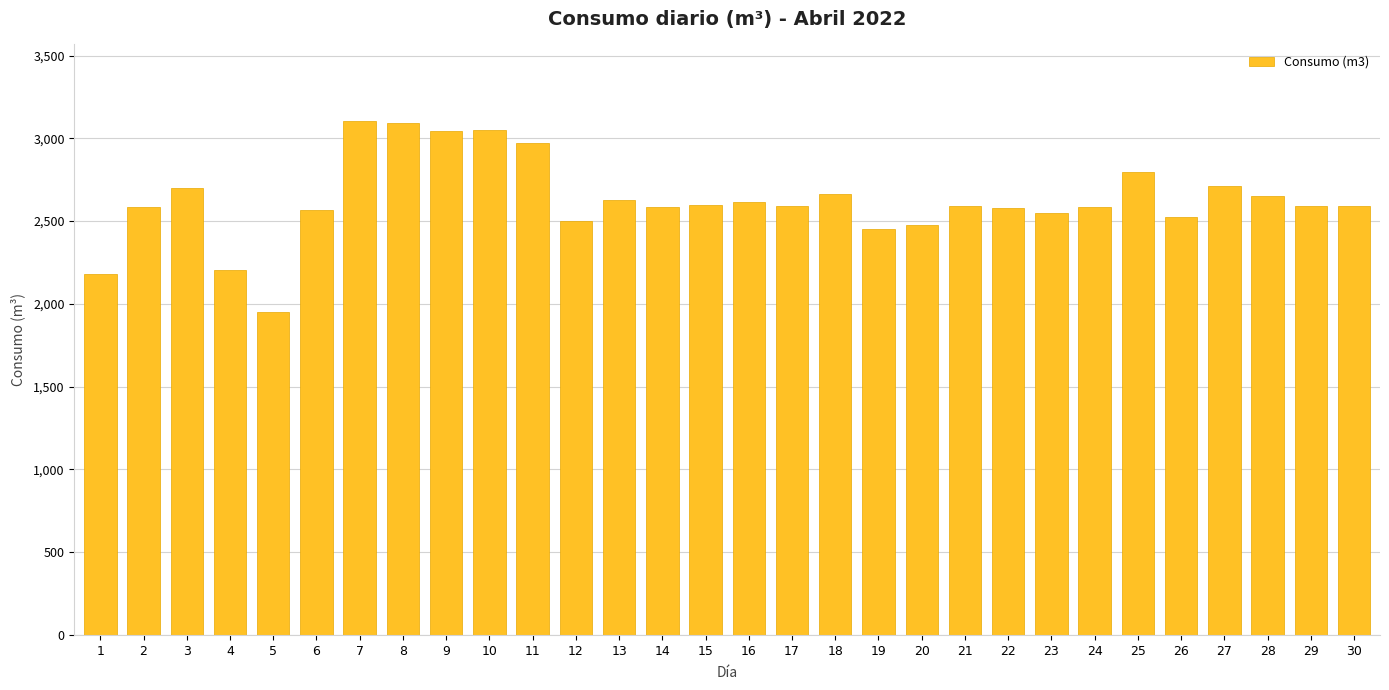

The value at 23 is 2551. True or false?

True